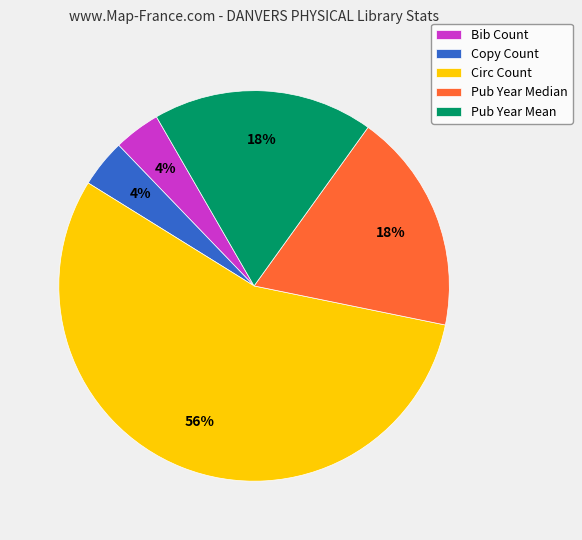

Does Circ Count represent more than half of the total?

Yes